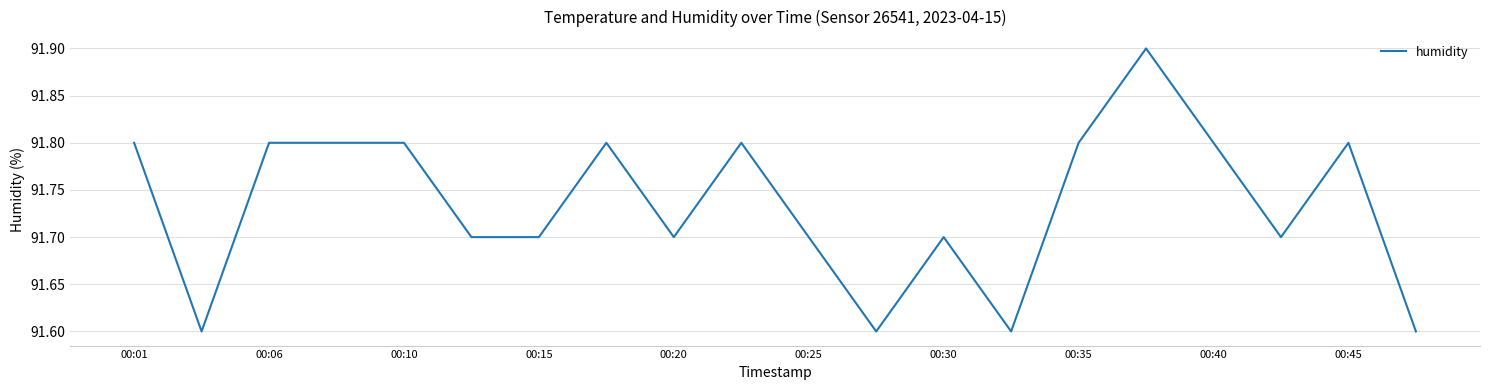

What is the minimum value shown in the chart?

91.6